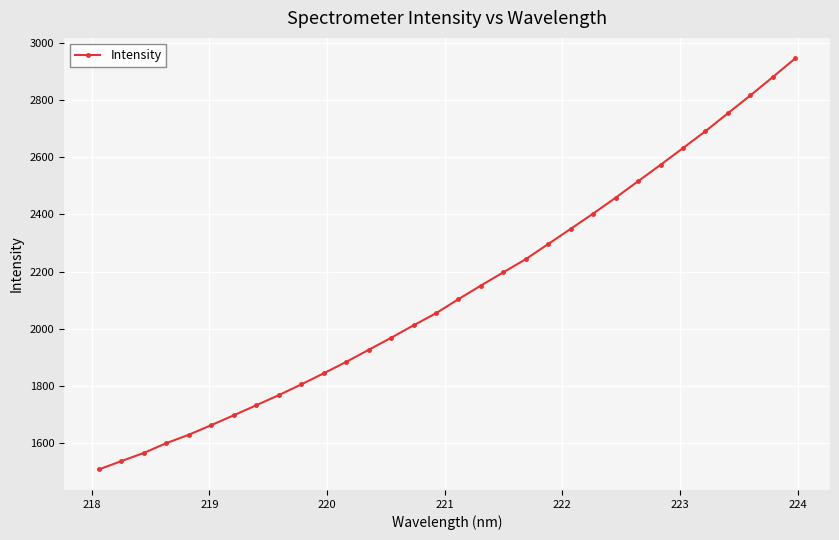

Does the chart display data point markers on the line(s)?

Yes